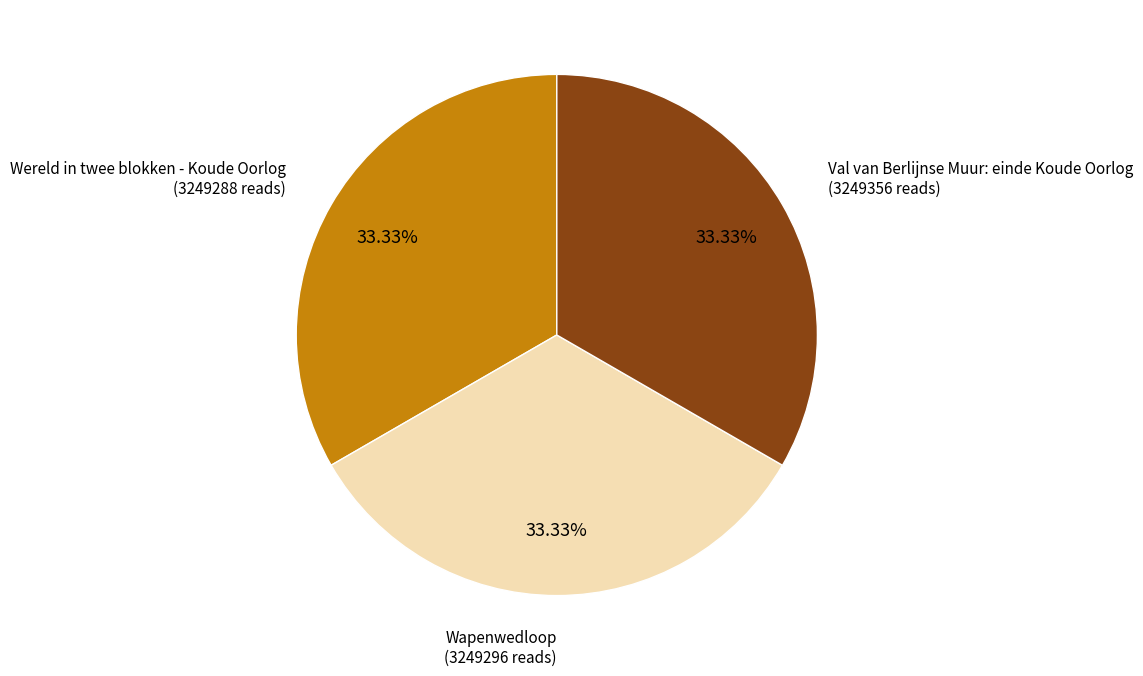

Is there any slice that represents more than half of the pie?

No